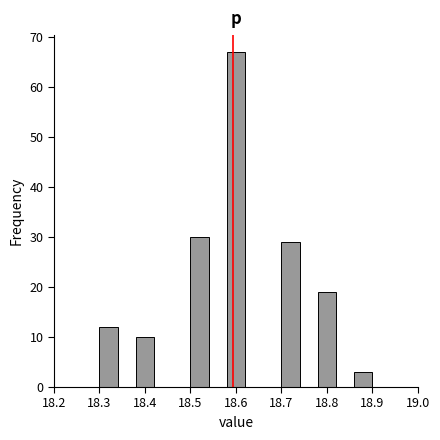

Over which range of the x-axis is the bar tallest?

18.58 to 18.62